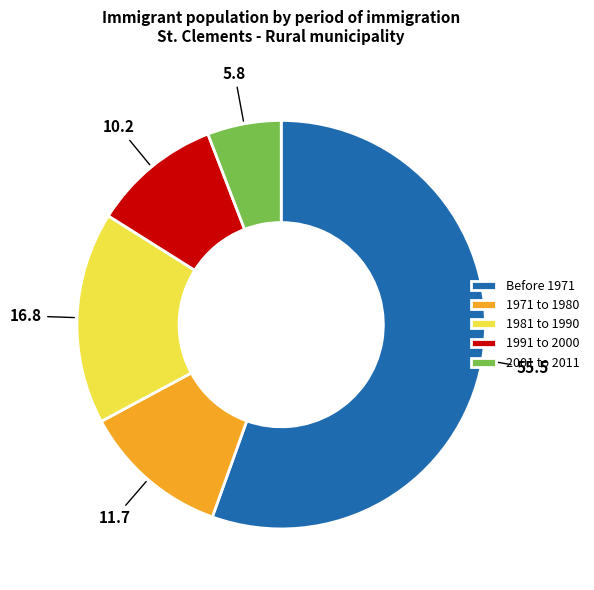

Is it true that 1971 to 1980 is 12% of the pie?

True